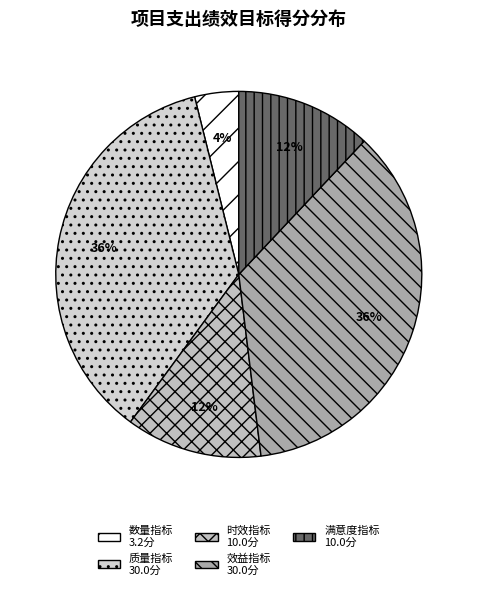

Count the number of slices in the pie.

5